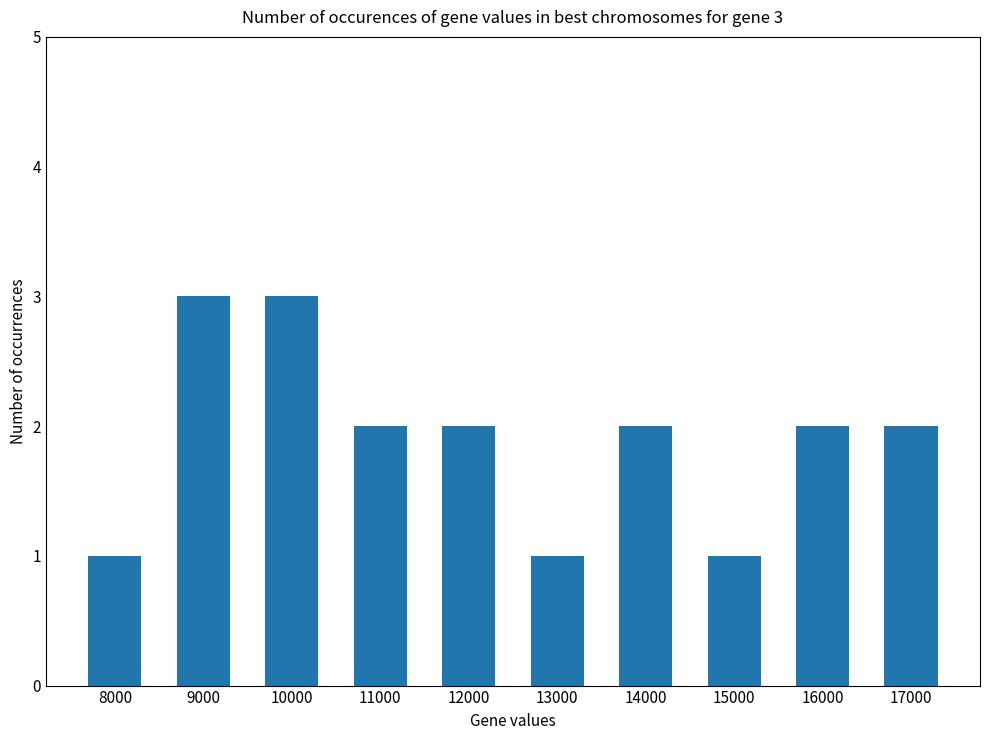

Reading left to right, extract all data points from this chart.

1	3	3	2	2	1	2	1	2	2